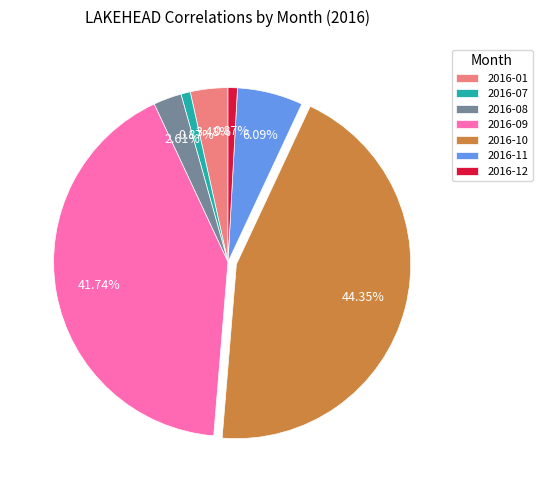

How many segments does this pie chart have?

7